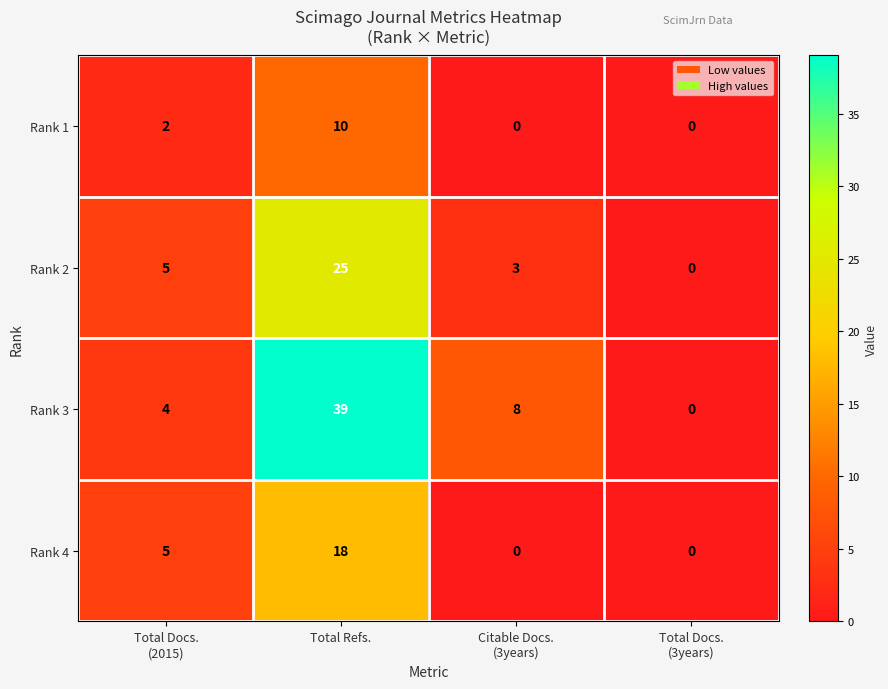

Which series has the widest spread of values?

Rank 3